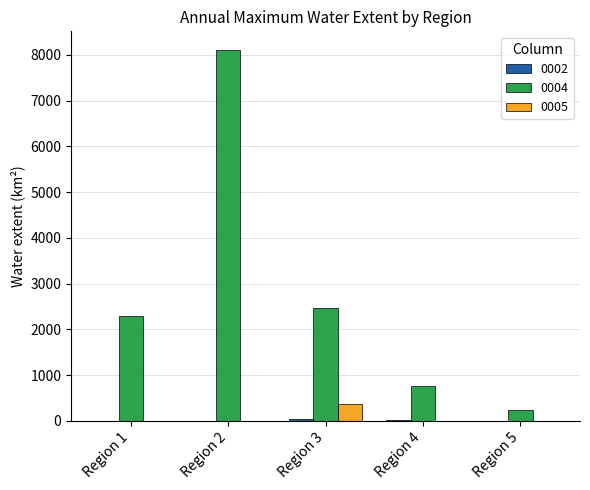

Are the bars horizontal?

No